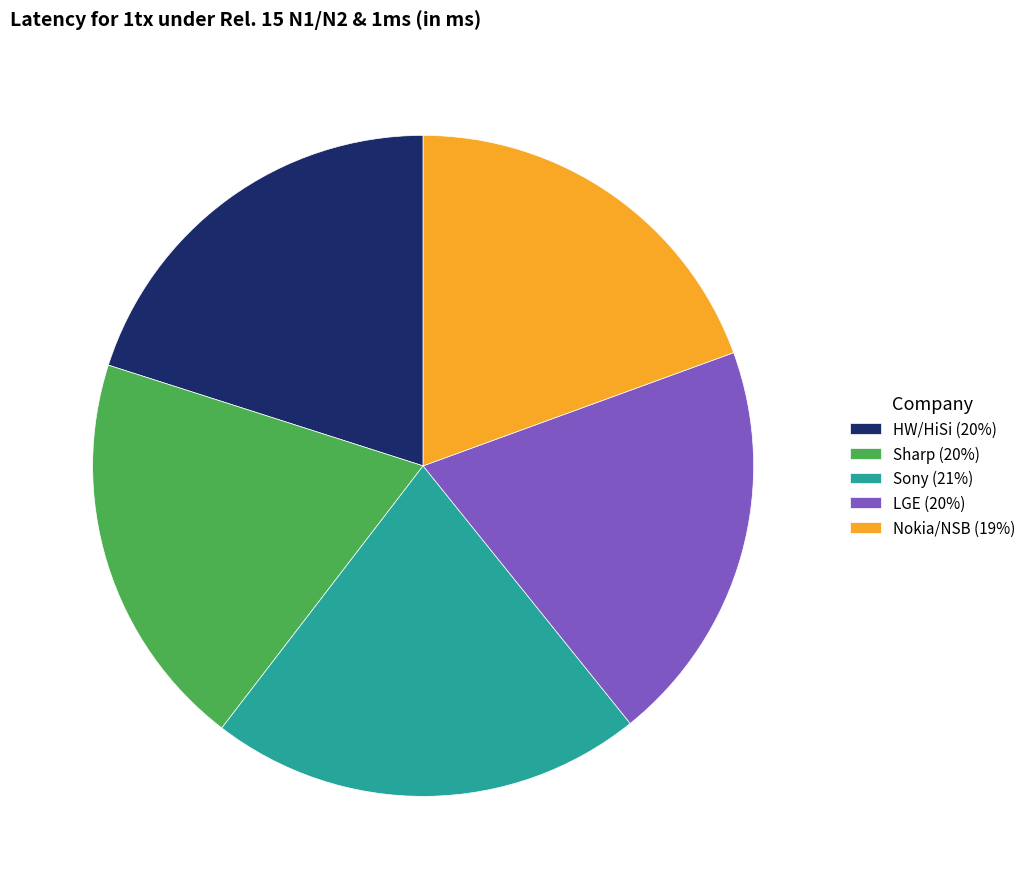

True or false: Sony accounts for 34% of the total.

False